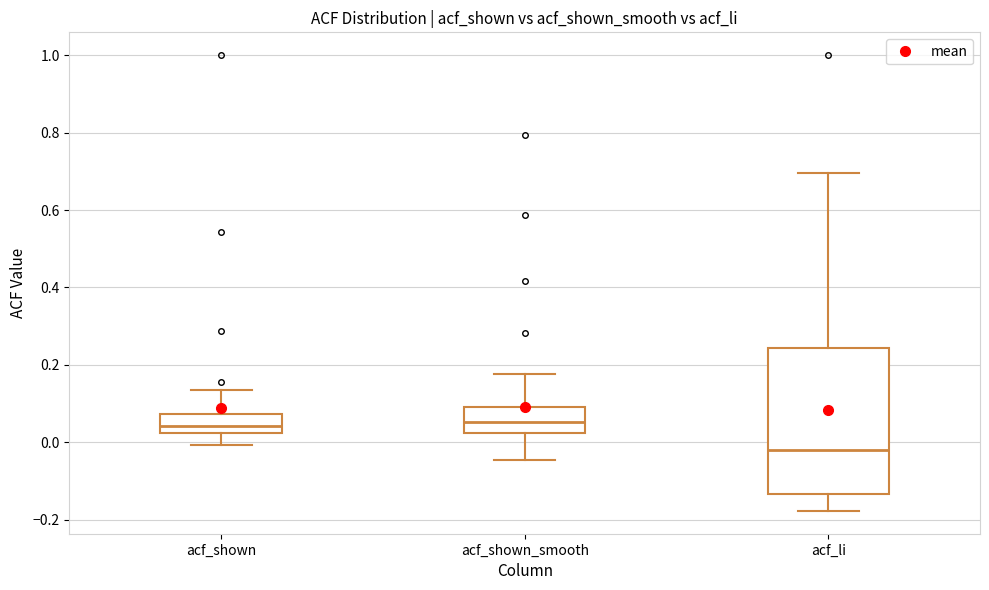

Reading left to right, transcribe this box plot: for each box, give where its median line is, the range the box spans, and where its two whiskers end, as read against the y-axis. The values are not printed on the chart, so give them approximately, as read against the axis.

acf_shown: median 0.04, box 0.02 to 0.08, whiskers 0.00 to 0.14
acf_shown_smooth: median 0.06, box 0.02 to 0.10, whiskers -0.04 to 0.18
acf_li: median -0.02, box -0.14 to 0.24, whiskers -0.18 to 0.70